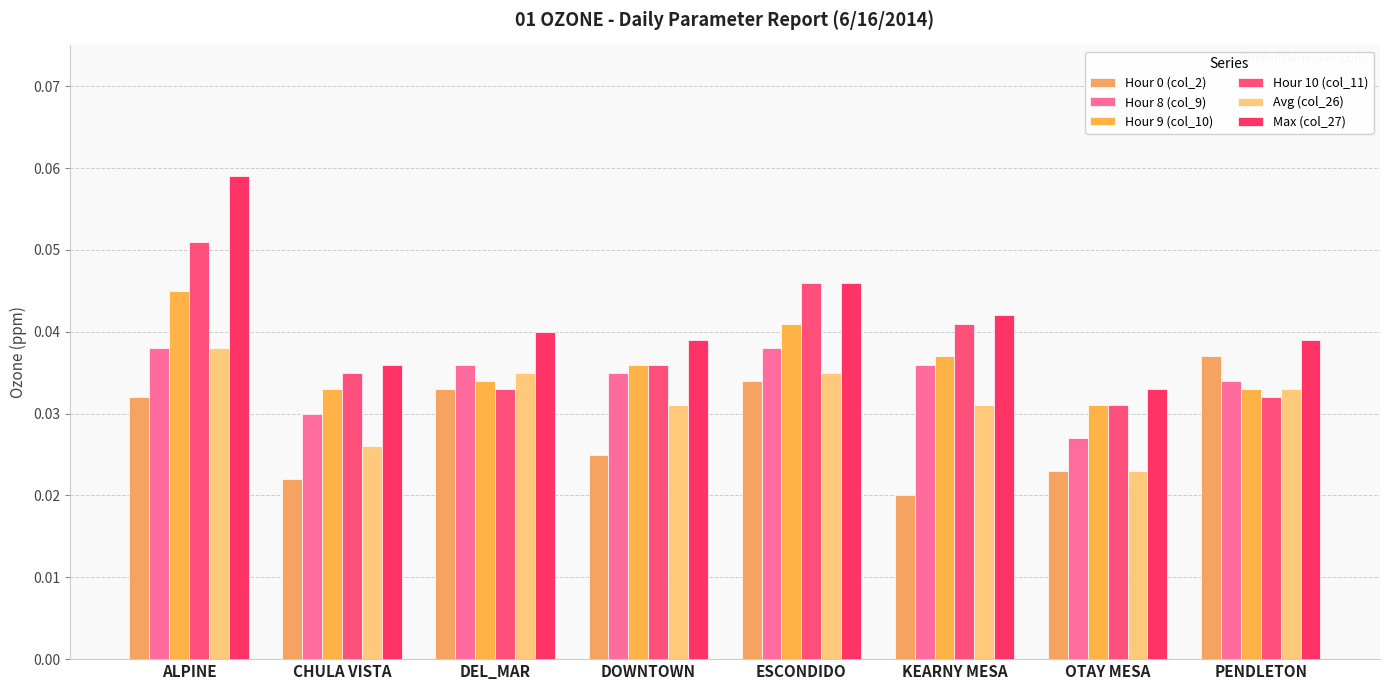

At which category does the chart reach its minimum across all series?

KEARNY MESA